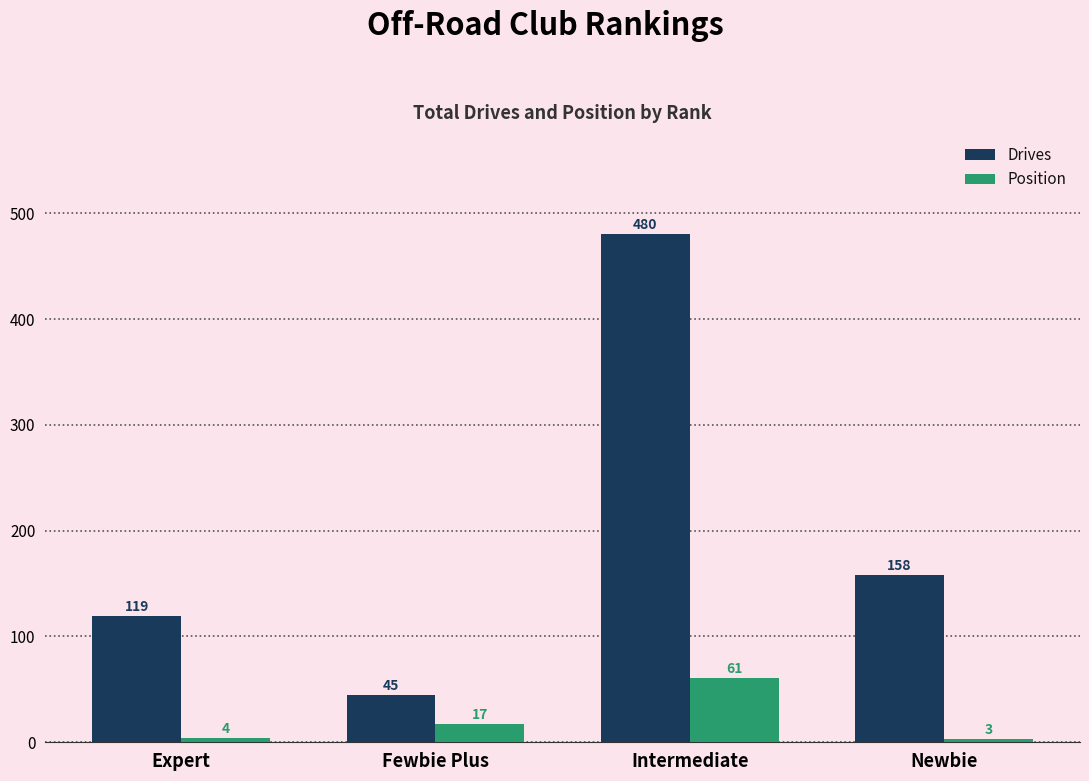

What position from the left is Fewbie Plus?

2